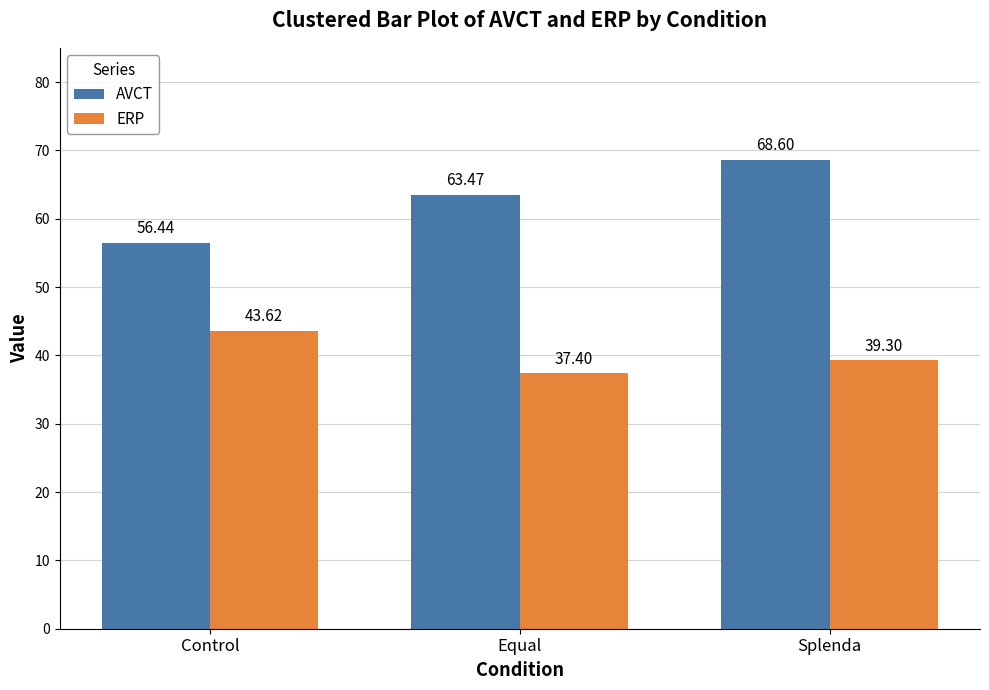

What are all the series names shown in the legend?

AVCT, ERP